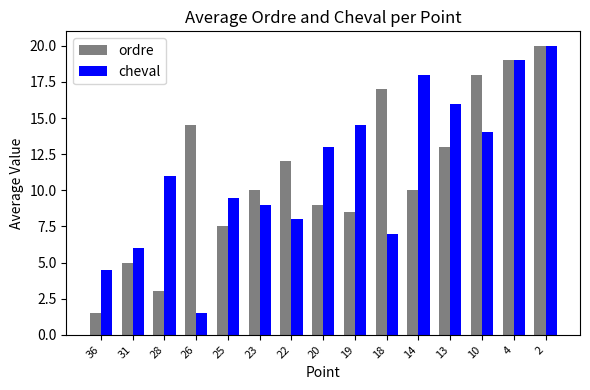

Reading right to left, list all the values displayed in this chart.

ordre: 2=20.0	4=19.0	10=18.0	13=13.0	14=10.0	18=17.0	19=8.5	20=9.0	22=12.0	23=10.0	25=7.5	26=14.5	28=3.0	31=5.0	36=1.5
cheval: 2=20.0	4=19.0	10=14.0	13=16.0	14=18.0	18=7.0	19=14.5	20=13.0	22=8.0	23=9.0	25=9.5	26=1.5	28=11.0	31=6.0	36=4.5